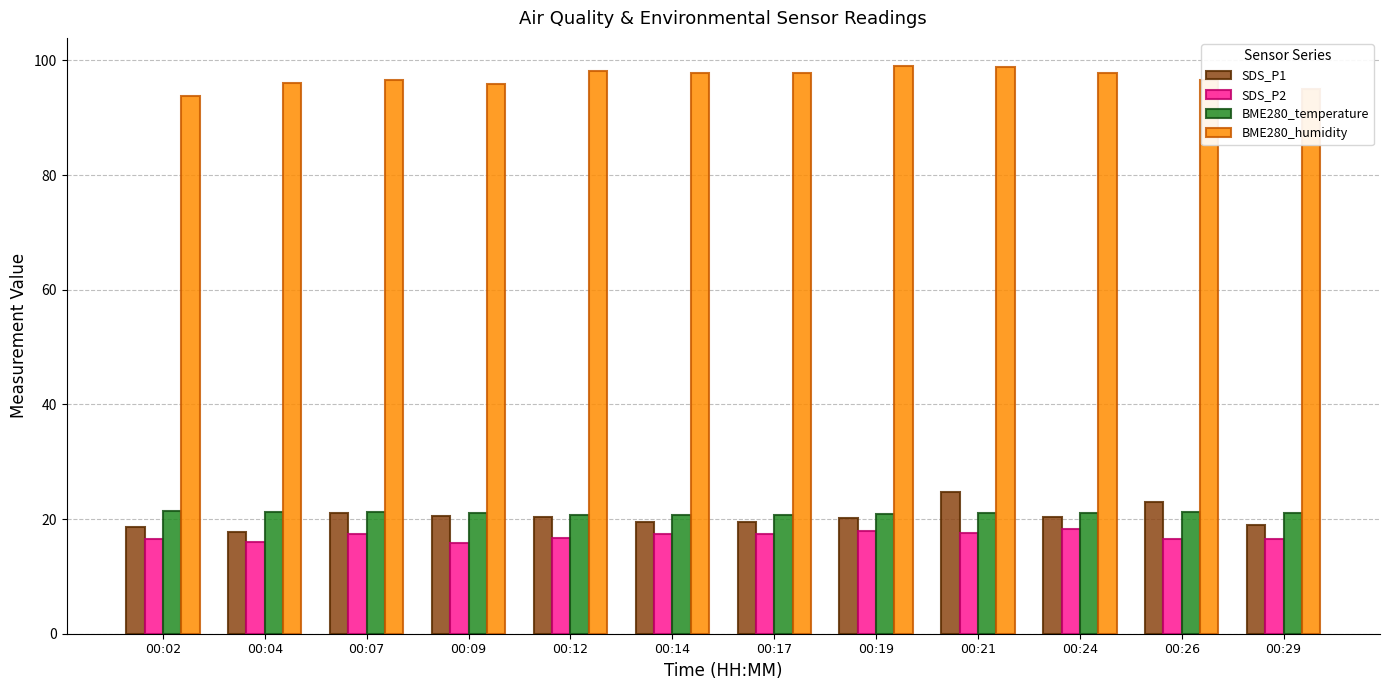

Is it true that SDS_P2 equals 18.3 at 00:24?

True